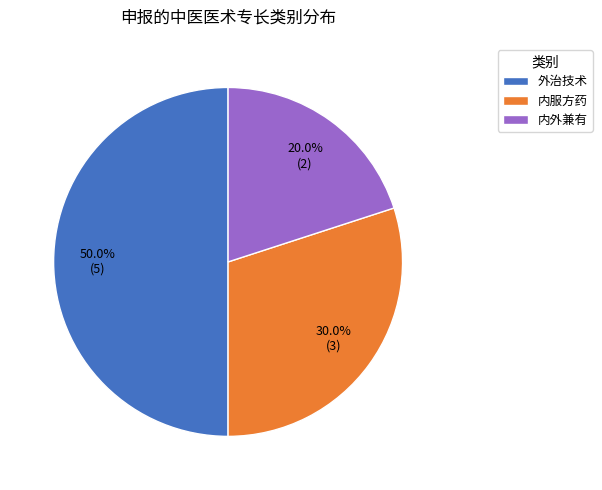

How much of the chart is everything except 外治技术?

50.0%